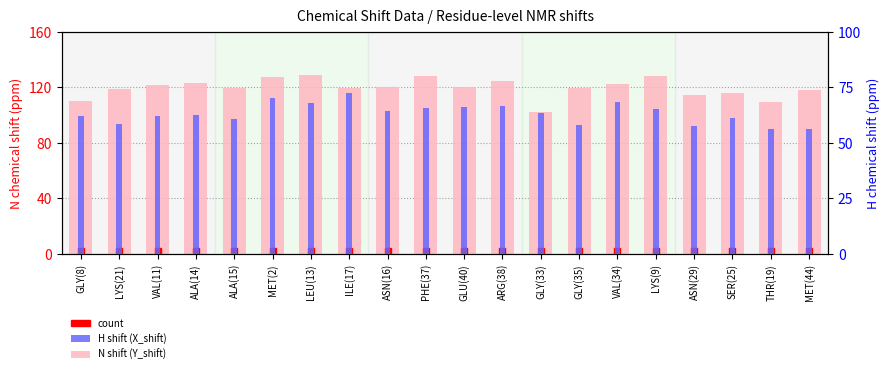

What is the average value of the N shift (Y_shift) series?

119.7